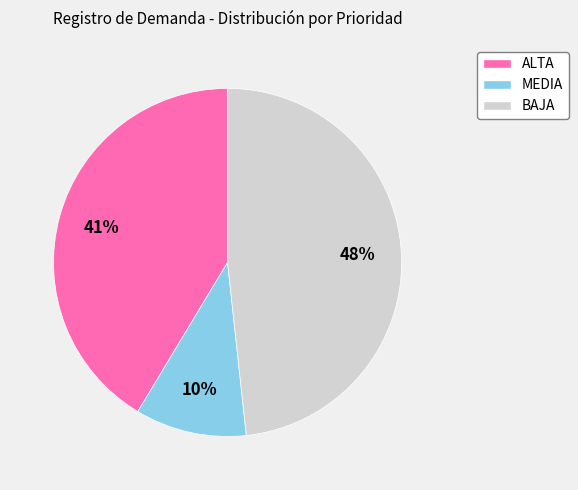

What is the smallest slice in the pie chart?

MEDIA